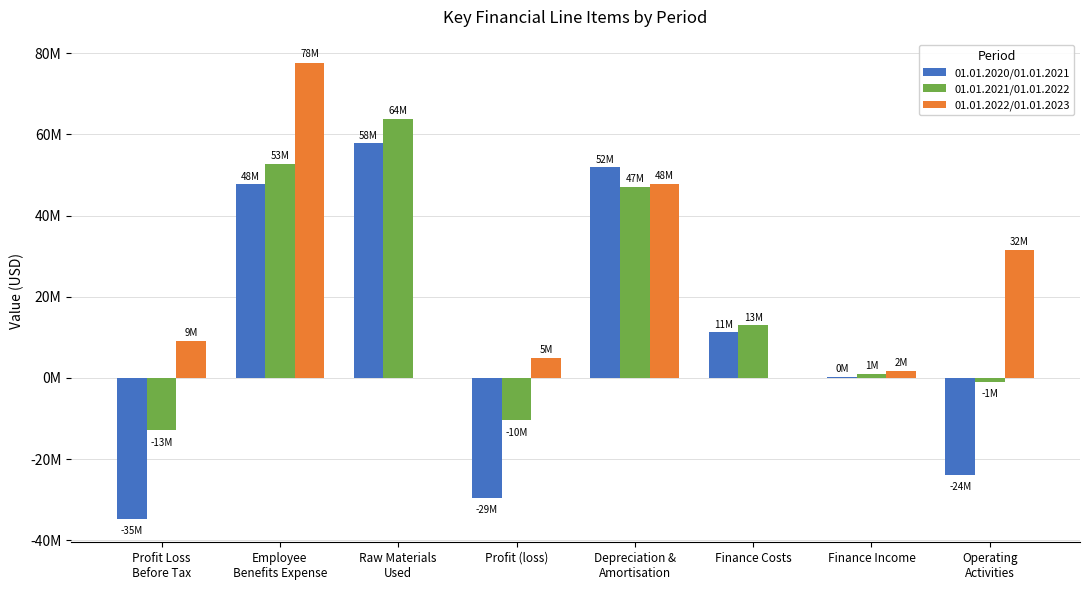

List the series in order of their overall mean, lowest first.

01.01.2020/01.01.2021, 01.01.2021/01.01.2022, 01.01.2022/01.01.2023